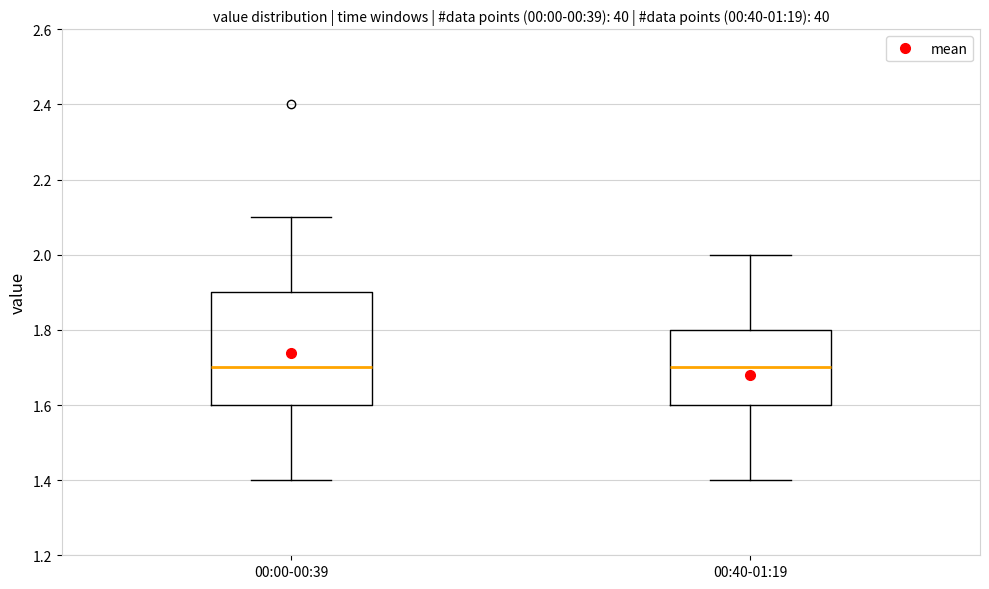

Reading left to right, transcribe this box plot: for each box, give where its median line is, the range the box spans, and where its two whiskers end, as read against the y-axis. The values are not printed on the chart, so give them approximately, as read against the axis.

00:00-00:39: median 1.7, box 1.6 to 1.9, whiskers 1.4 to 2.1
00:40-01:19: median 1.7, box 1.6 to 1.8, whiskers 1.4 to 2.0